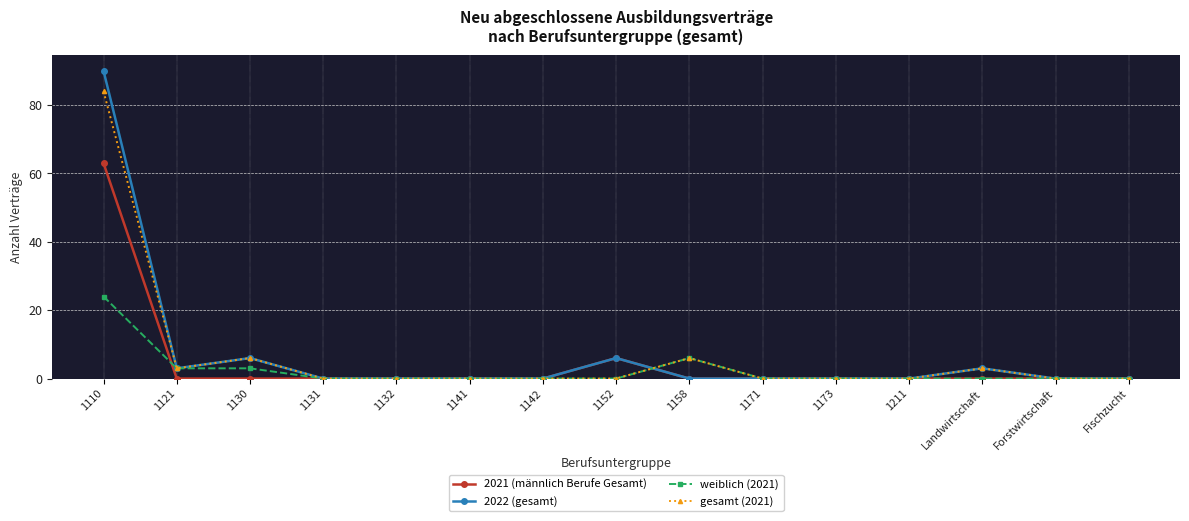

The 2021 (männlich Berufe Gesamt) series shows -27 at 1173. True or false?

False